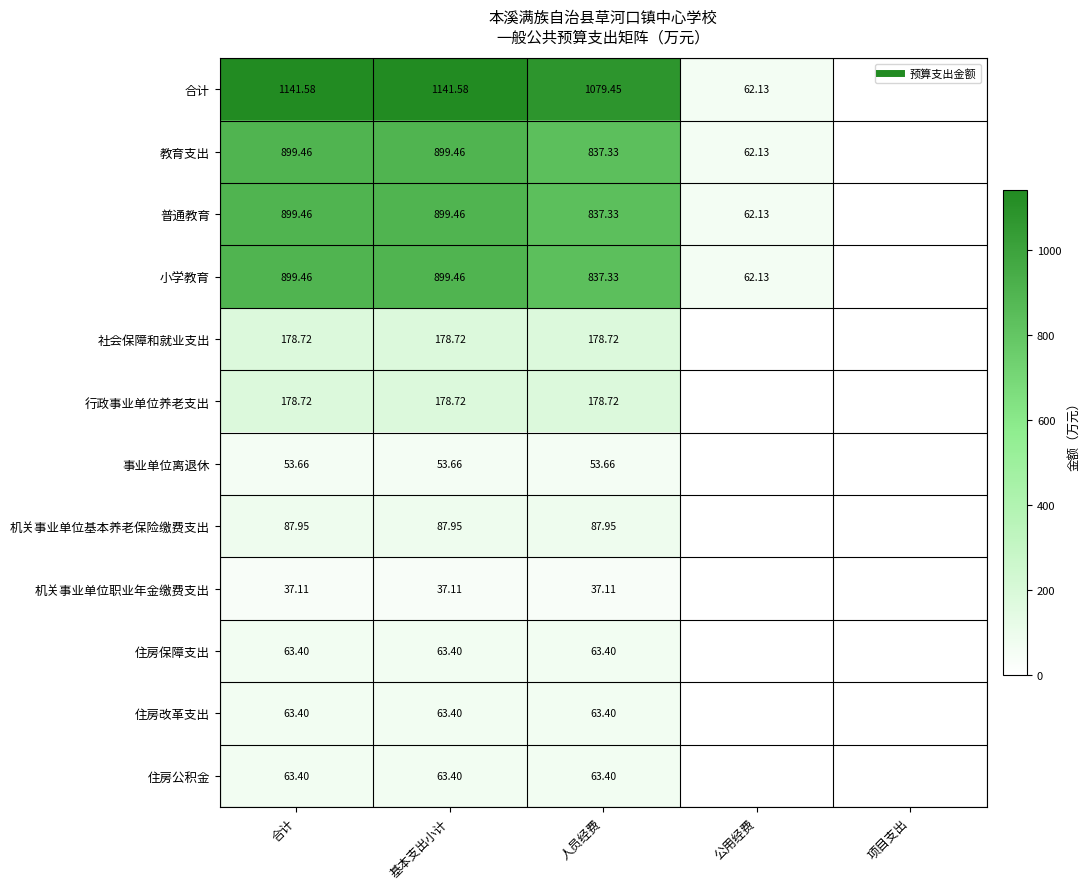

Rank the series by their maximum value, from highest to lowest.

合计, 教育支出, 普通教育, 小学教育, 社会保障和就业支出, 行政事业单位养老支出, 机关事业单位基本养老保险缴费支出, 住房保障支出, 住房改革支出, 住房公积金, 事业单位离退休, 机关事业单位职业年金缴费支出